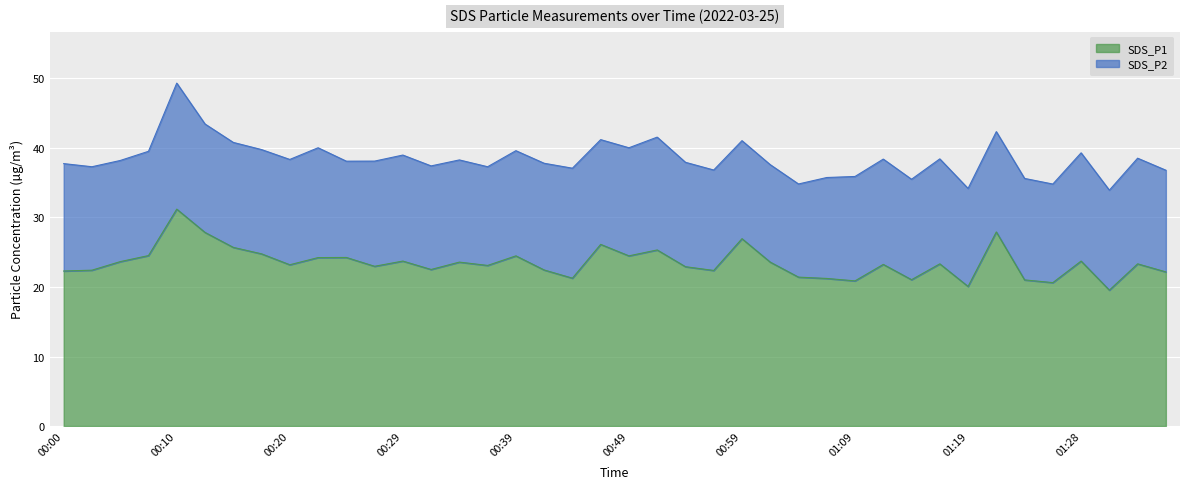

Is it true that SDS_P1 equals 41.1 at 00:29?

False